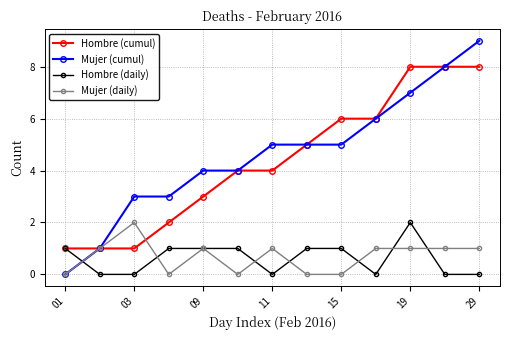

How many series are shown in this chart?

4